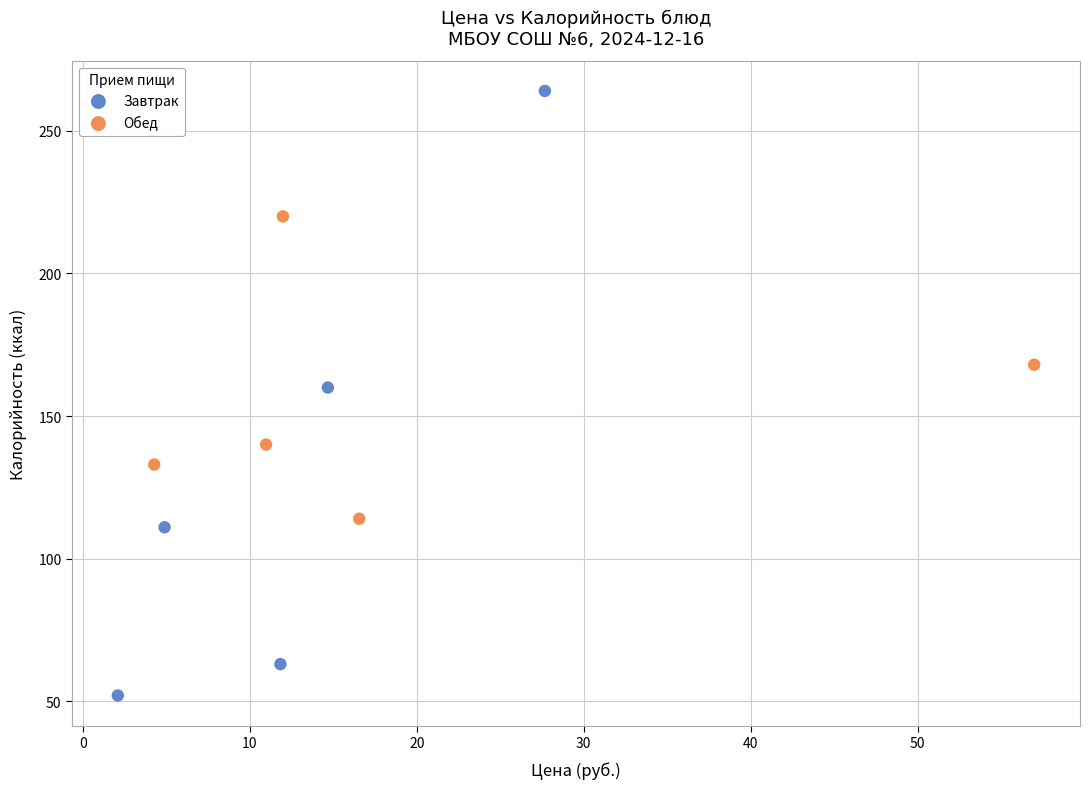

Which series has the largest Y range (max minus min)?

Завтрак